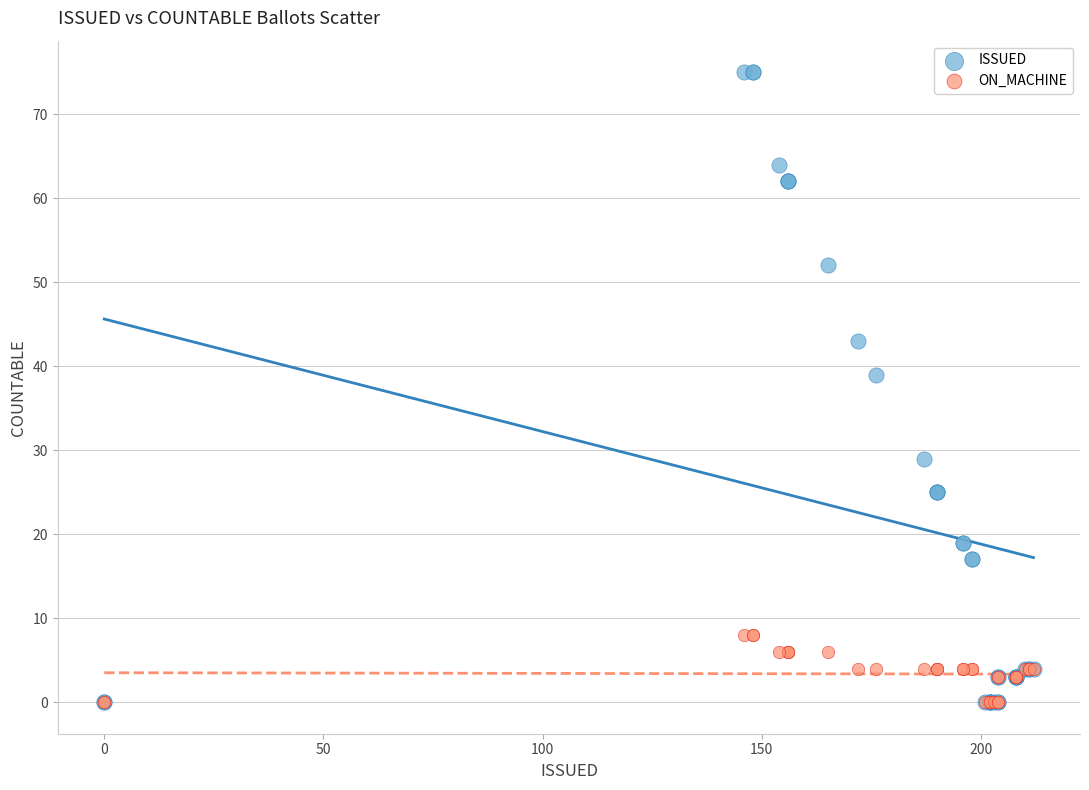

In the ISSUED series, what Y value is closest to 37?

39